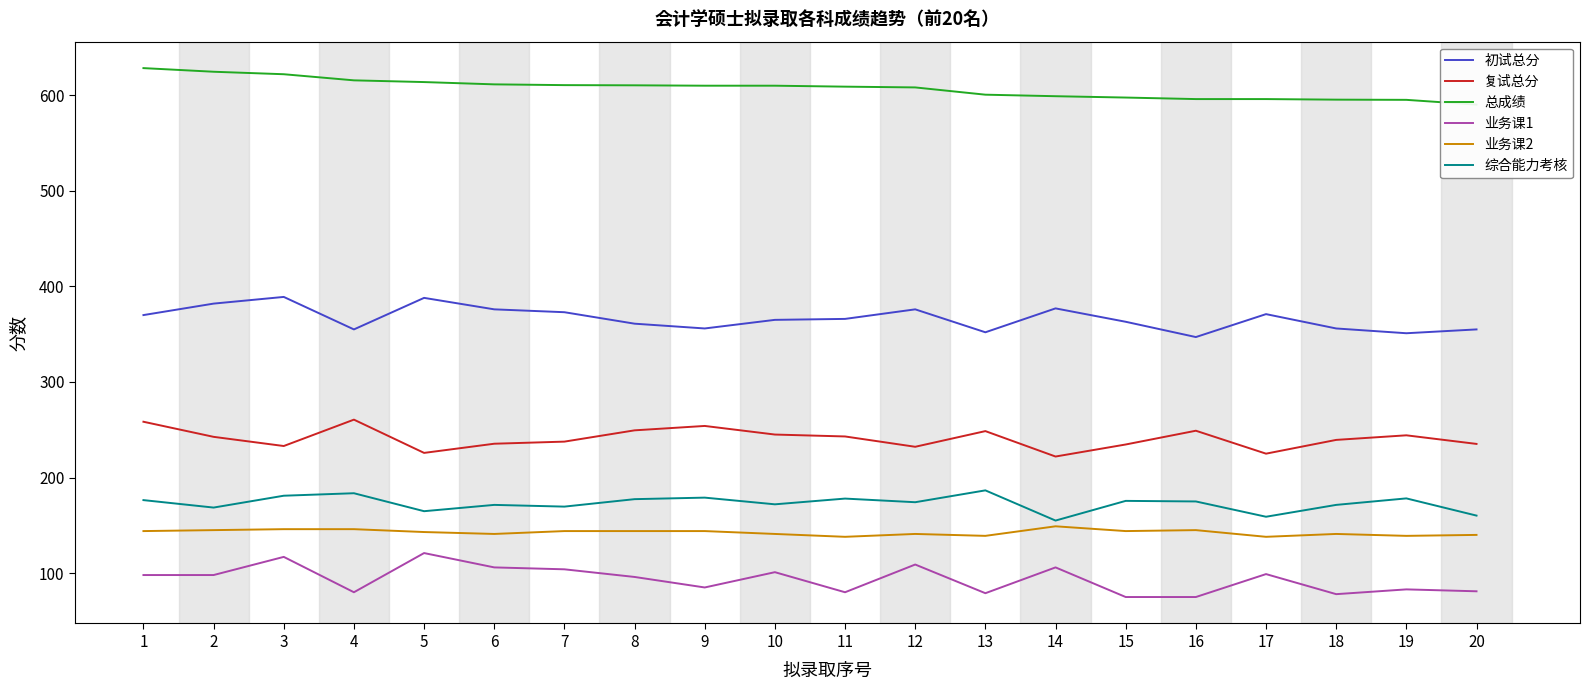

True or false: 总成绩 has more than 1 points higher than both neighbors.

False